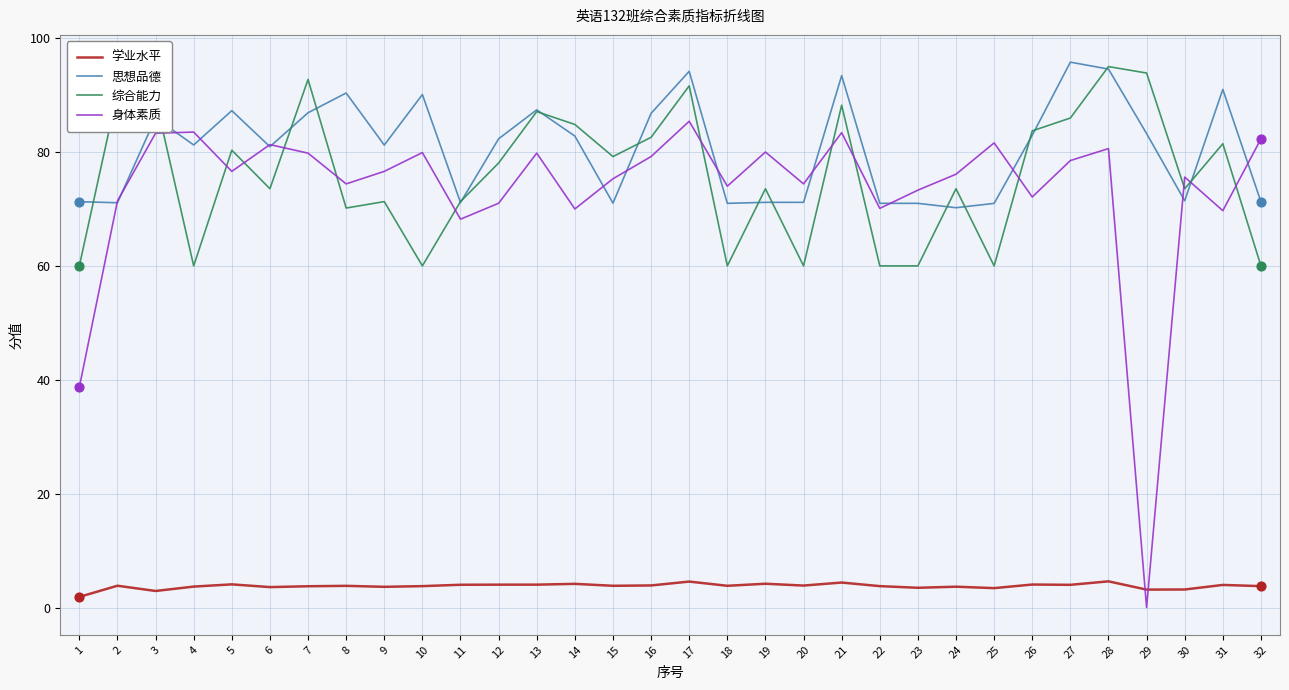

Which series has the largest range (max minus min)?

身体素质